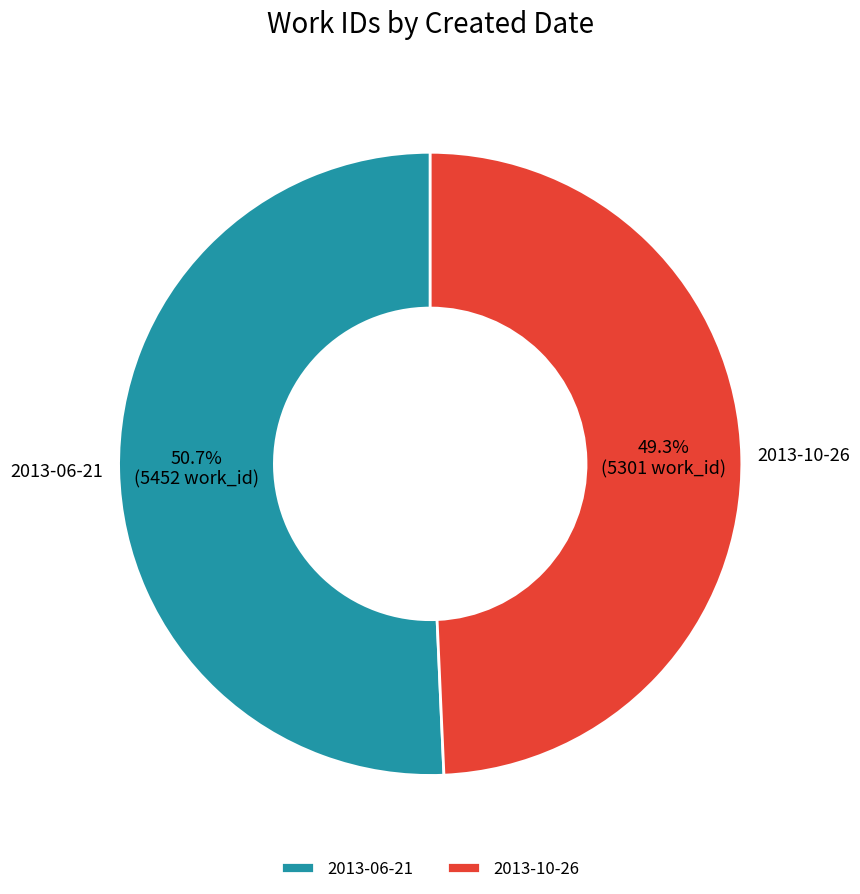

Rank the categories by value from lowest to highest.

2013-10-26, 2013-06-21